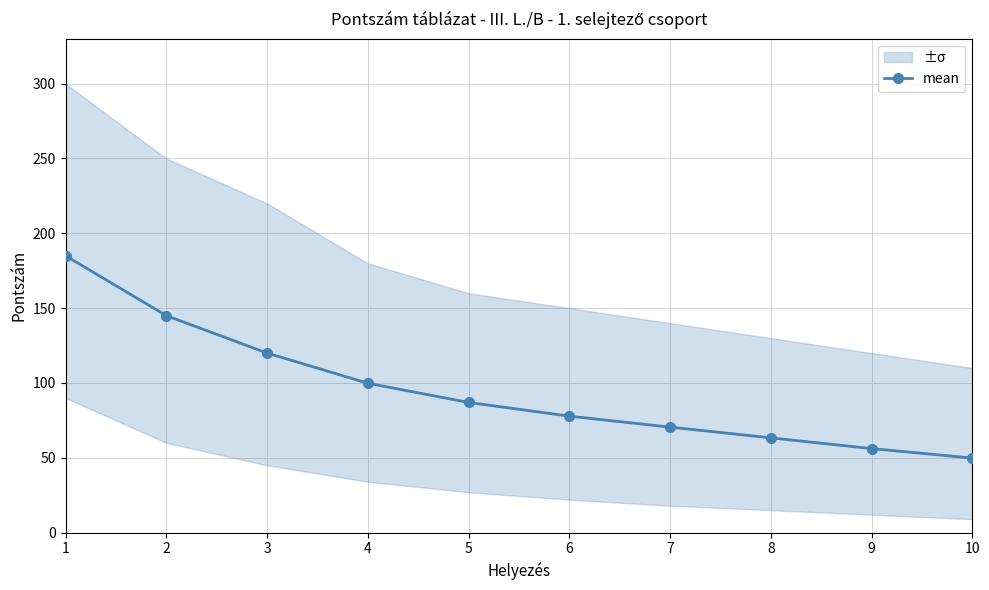

What is the change in value from 5 to 10?

-37.2